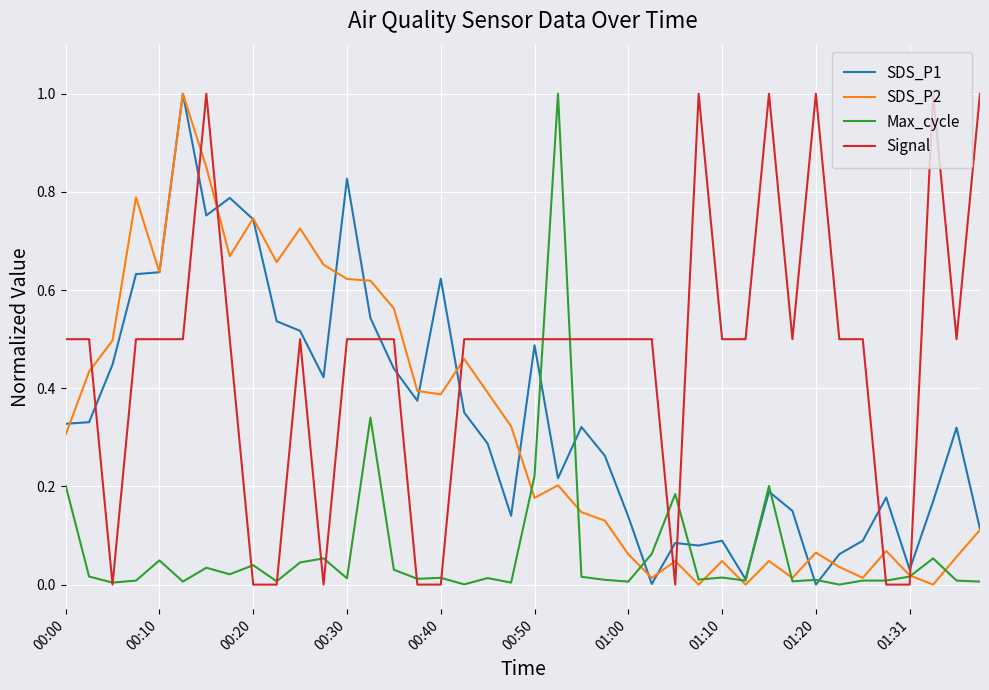

What is the sum of all SDS_P2 values?

13.0